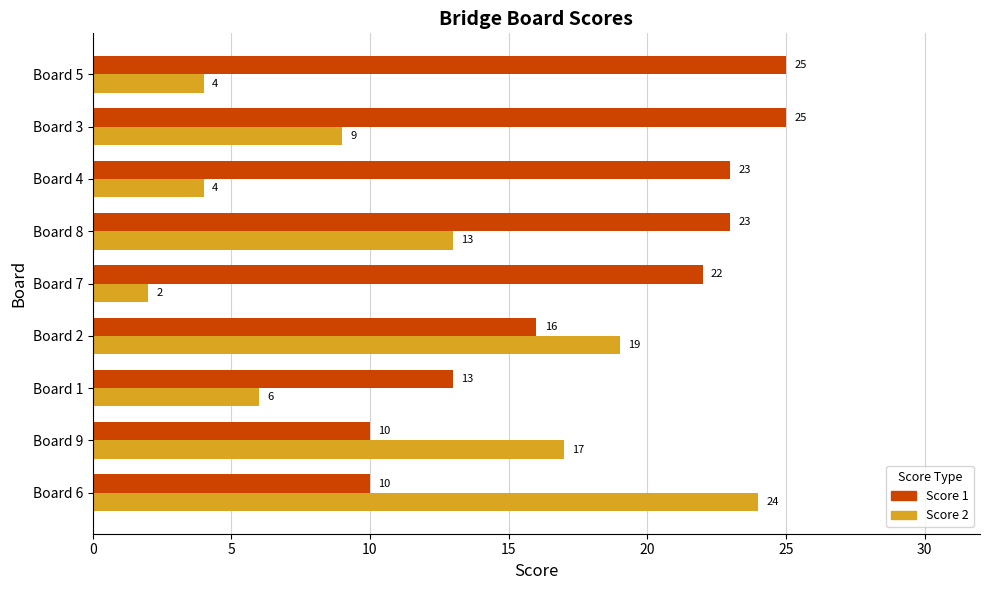

What is the difference between the highest and lowest values at Board 9?

7